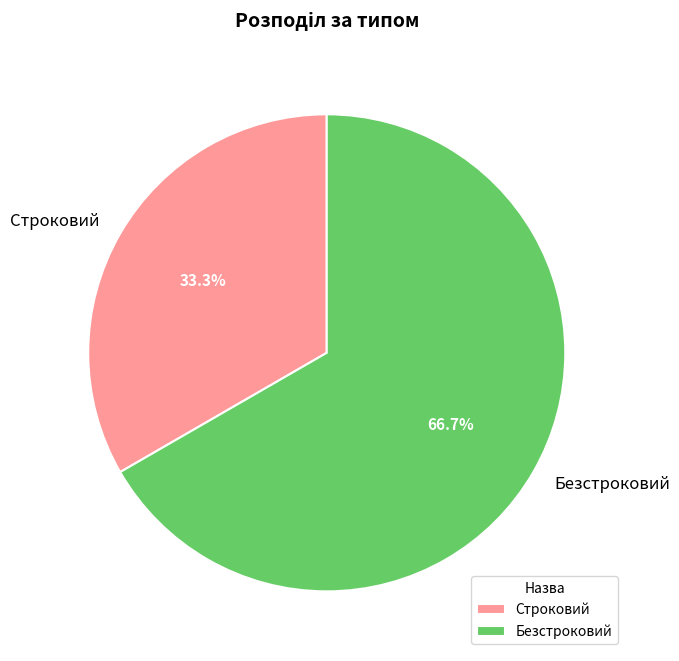

Rank the categories by value from highest to lowest.

Безстроковий, Строковий